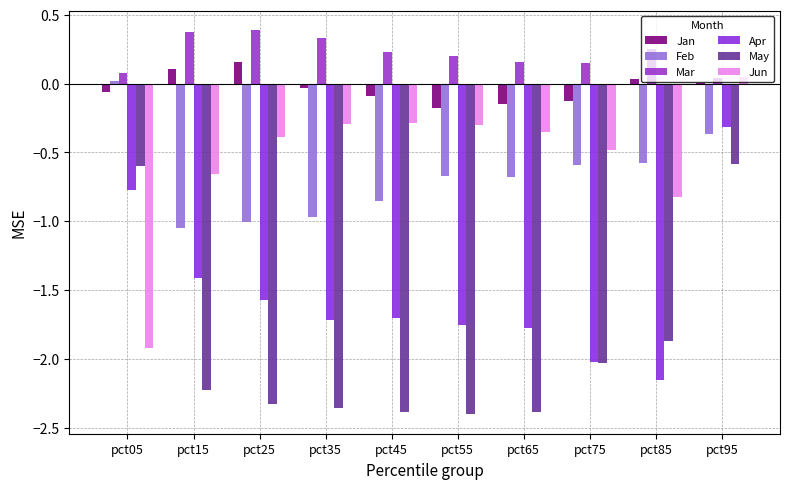

Count the Mar values in the range 0 to 1.

10